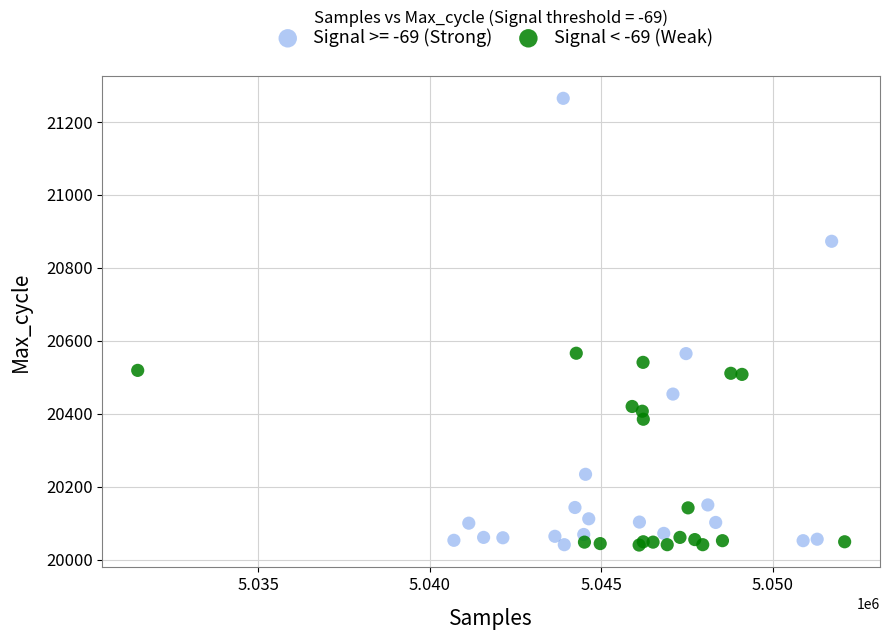

Which series reaches the maximum Y coordinate?

Signal >= -69 (Strong)